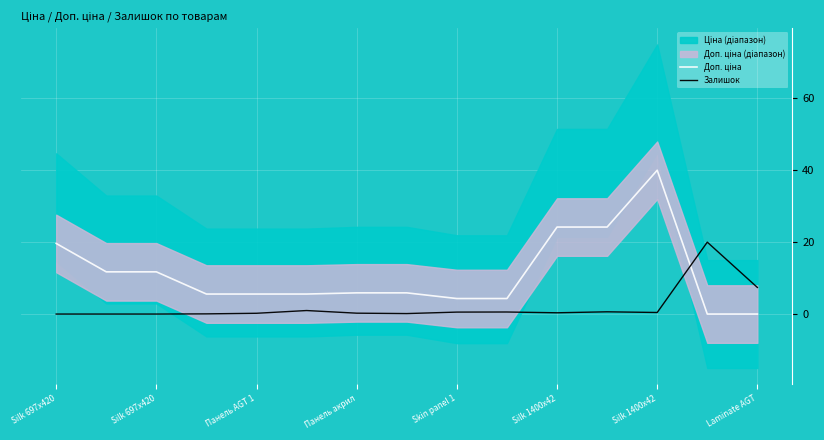

What is the sum of all Залишок values?

31.6